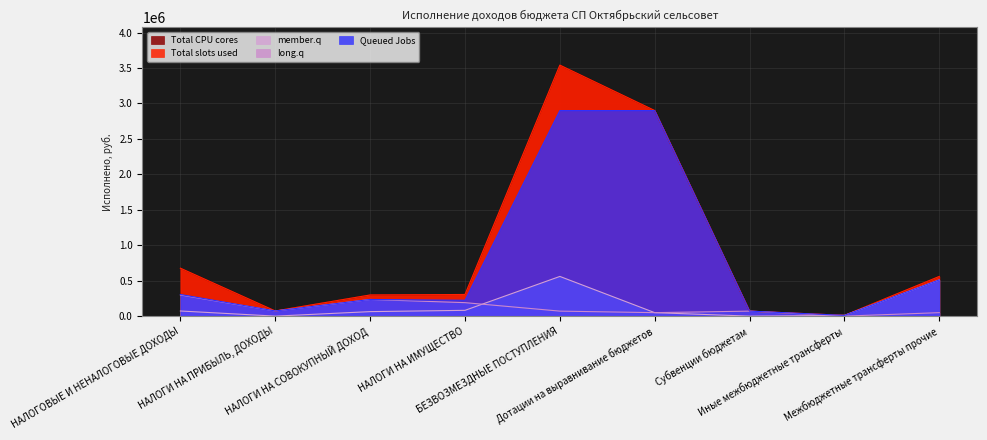

Count the number of categories in the chart.

9